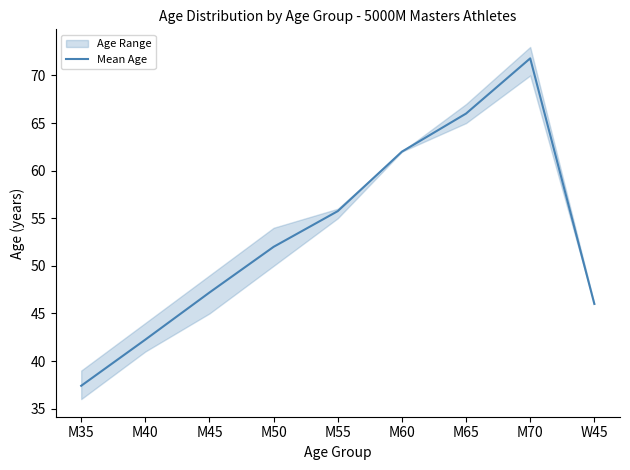

What is the change in value from M50 to W45?

-6.0